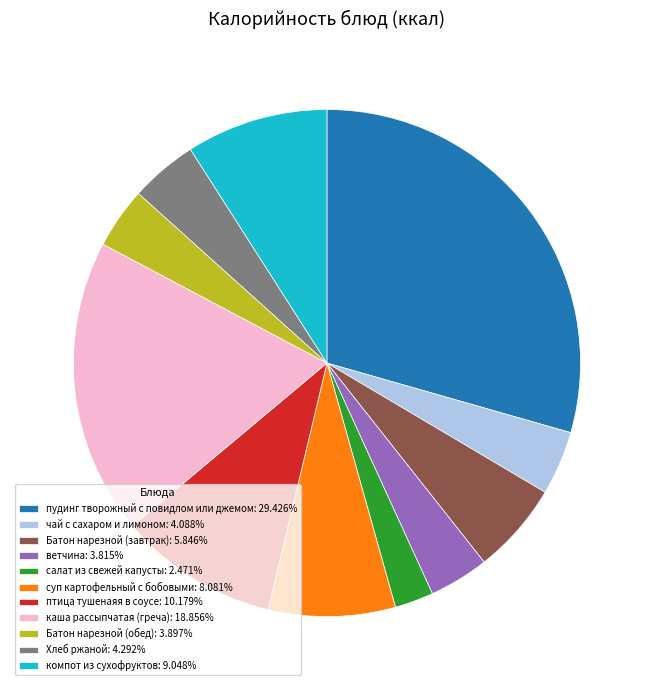

Combined, do чай с сахаром и лимоном: 4.088% and пудинг творожный с повидлом или джемом: 29.426% account for over 50%?

No